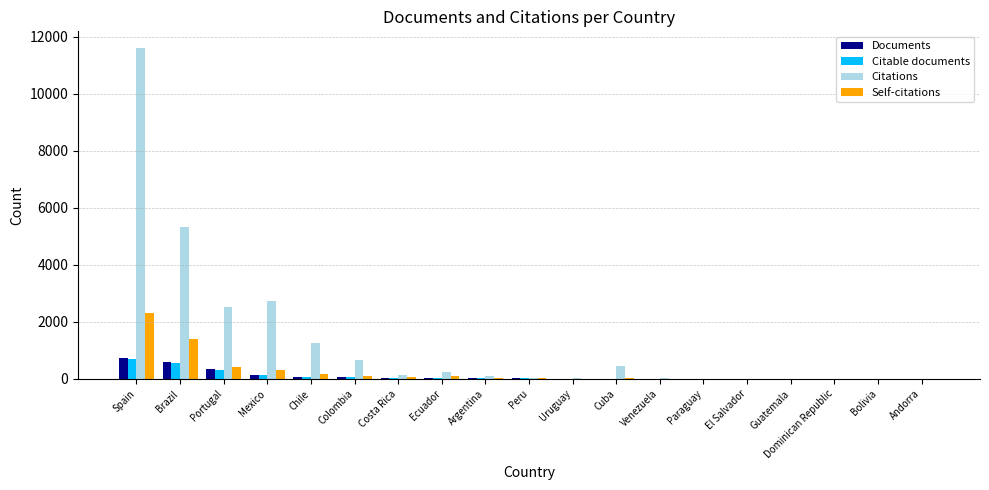

What is the total value across all series at El Salvador?

22